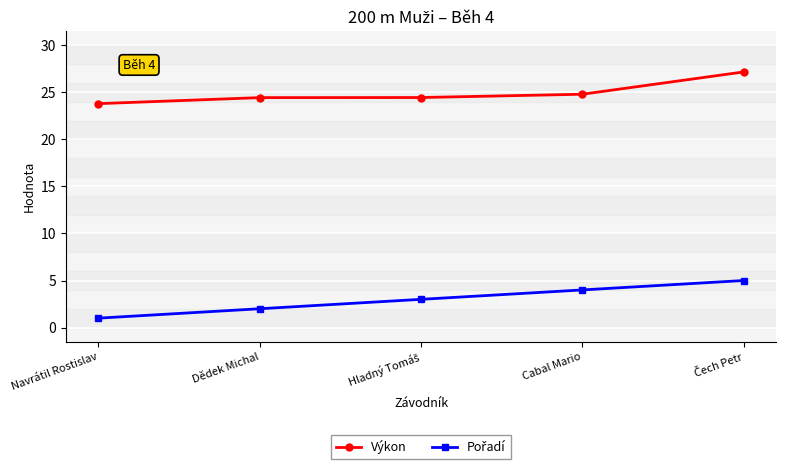

What is the total value across all series at Dědek Michal?

26.4